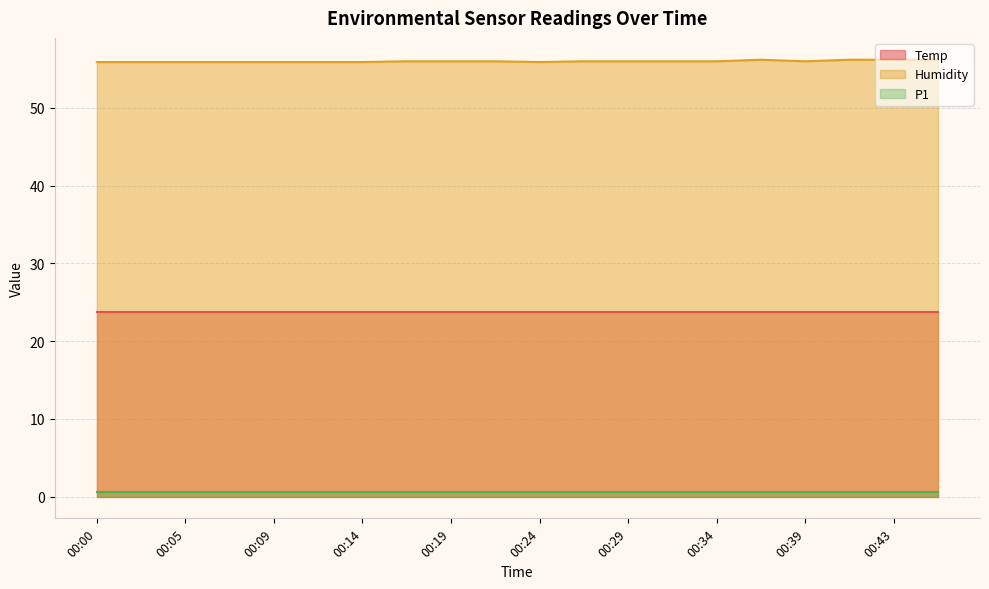

How many lines are shown in the chart?

3